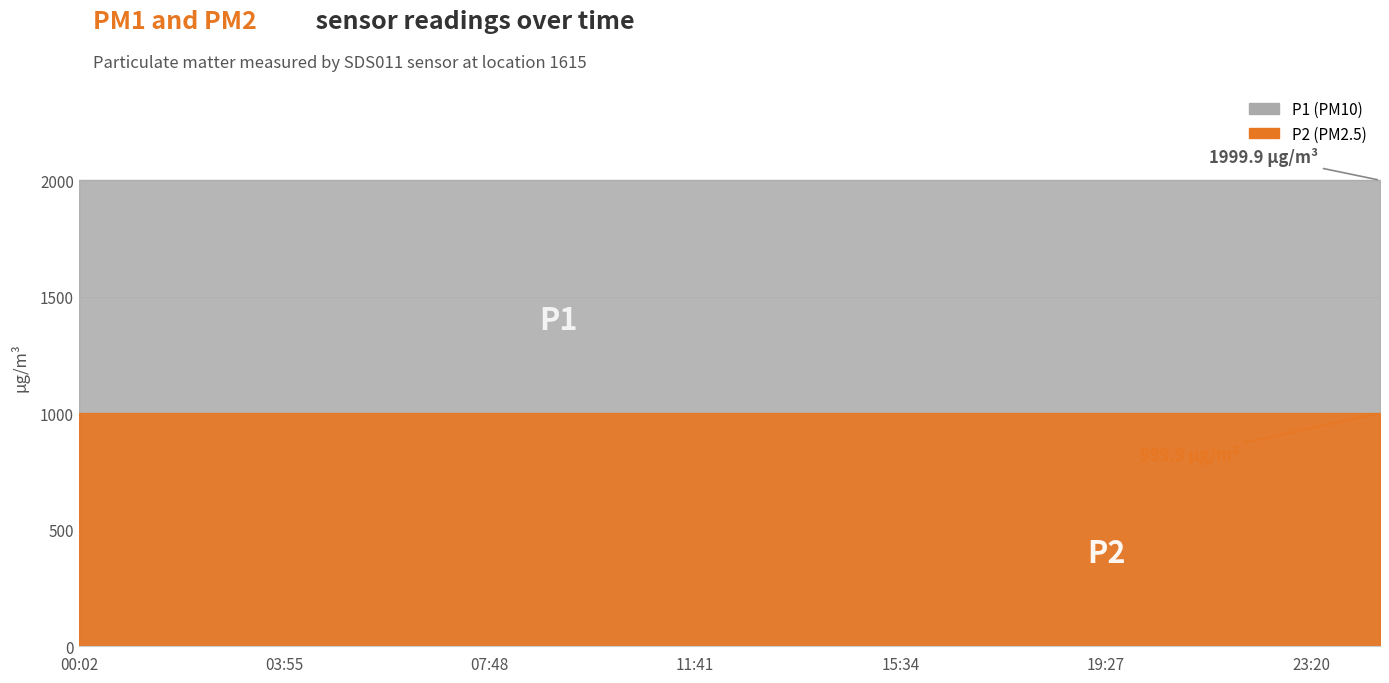

Which category has the highest value in the P1 series?

00:02